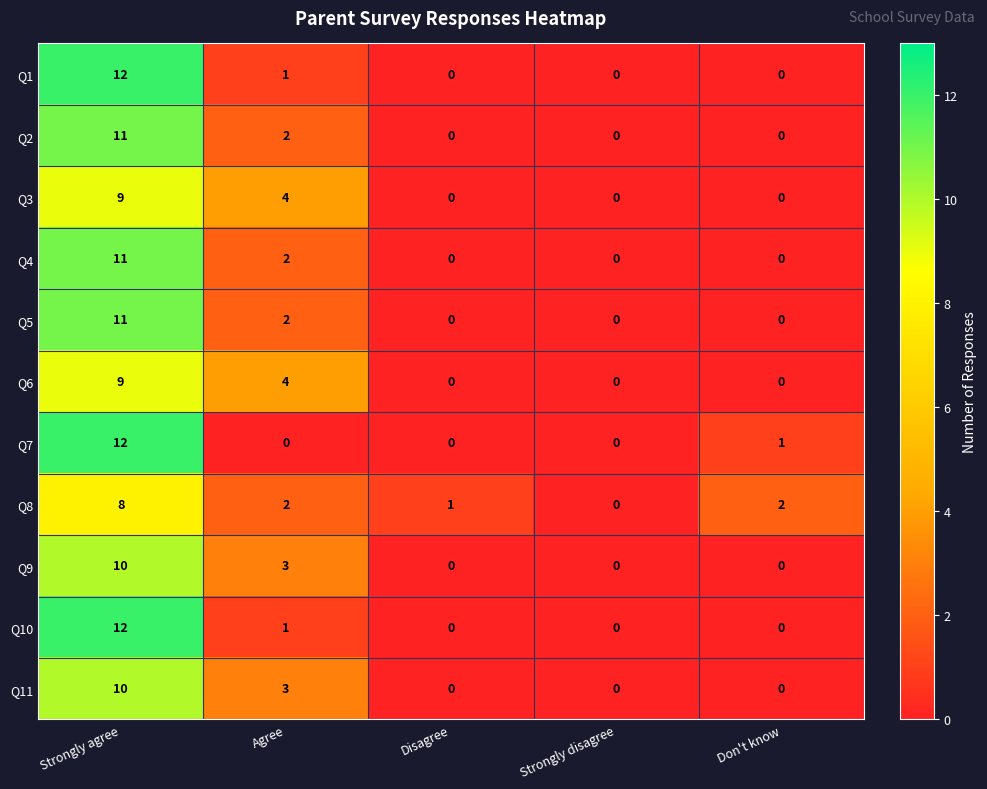

What is the greatest value displayed?

12